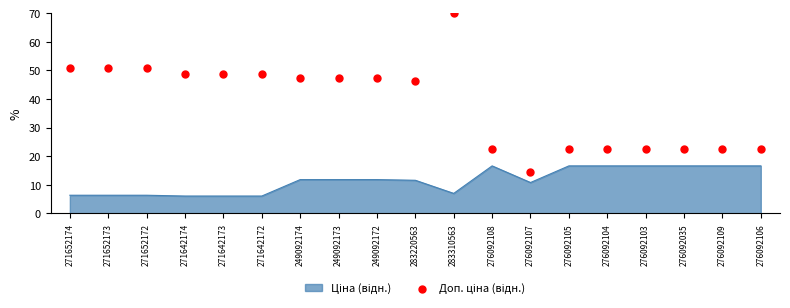

Between 271652172 and 276092106, which is larger?

271652172